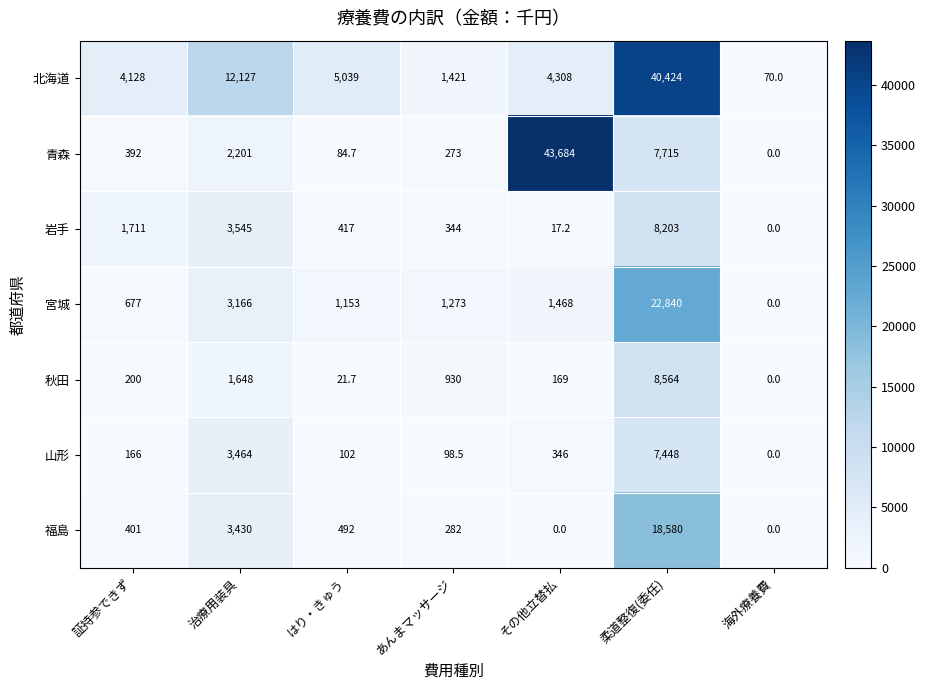

At which label does 山形 reach its minimum?

海外療養費